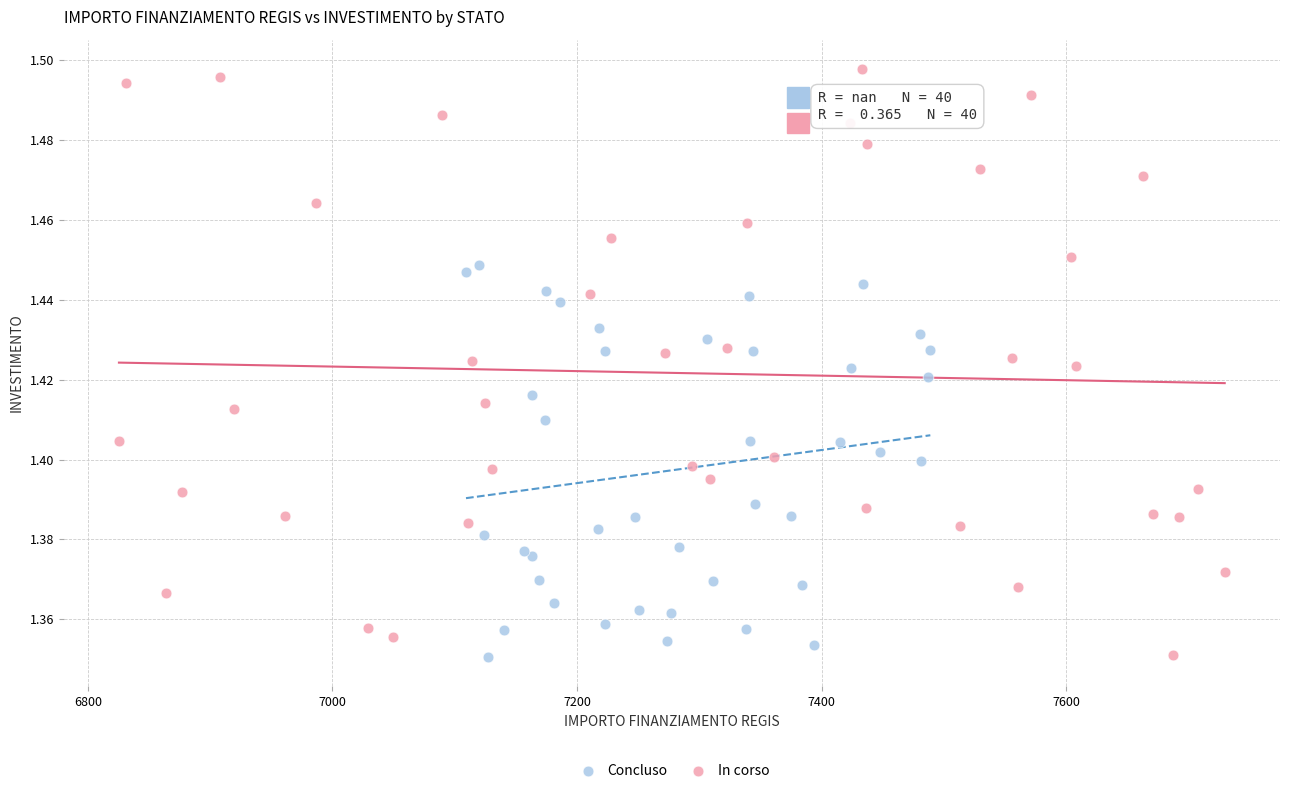

Which series has the widest spread of Y values?

In corso